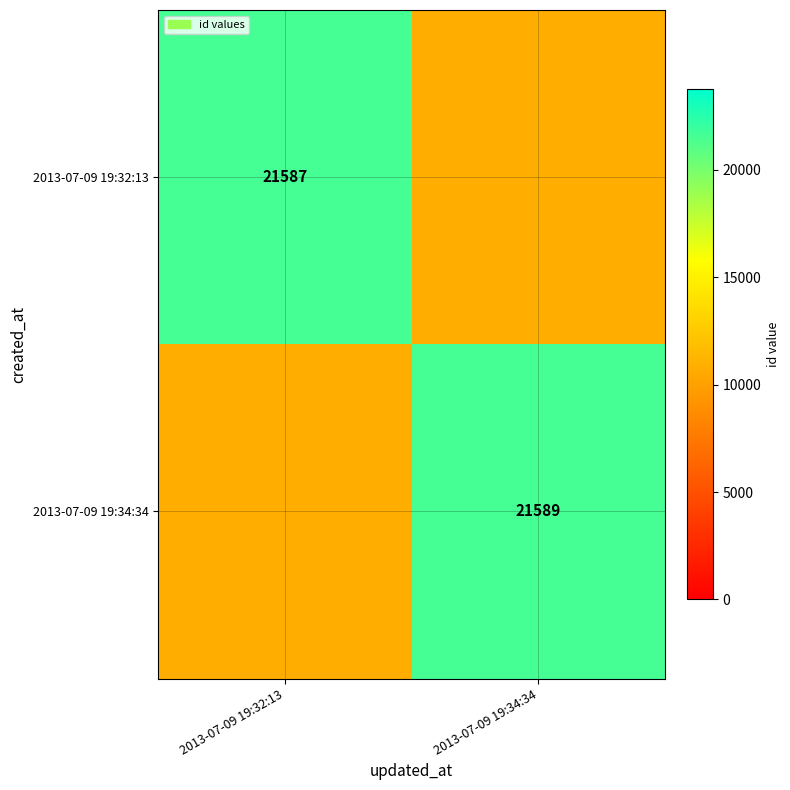

The value of 2013-07-09 19:34:34 at 2013-07-09 19:34:34 is 34574.7. True or false?

False